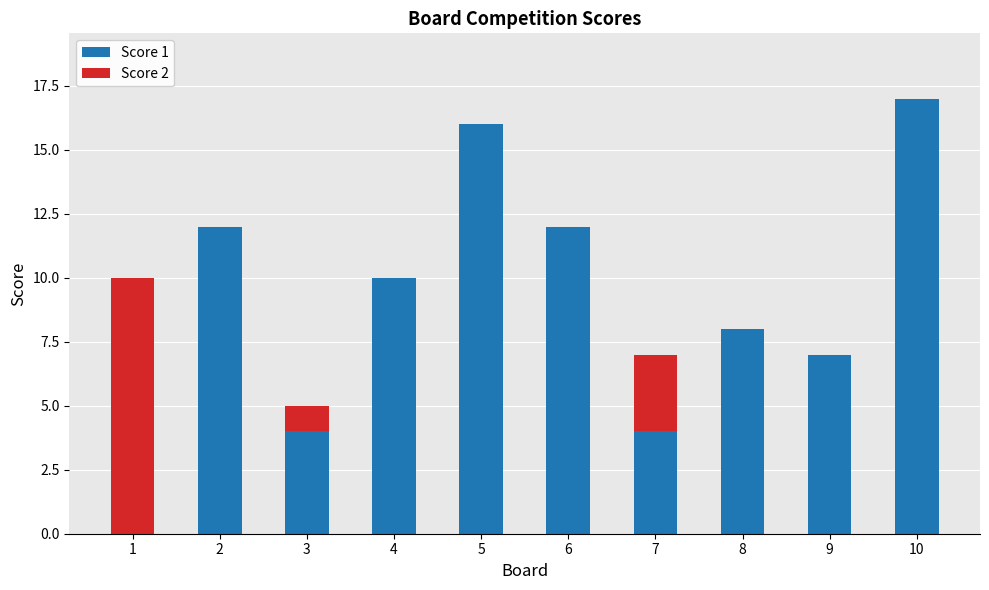

At which category is the sum across all series the highest?

10